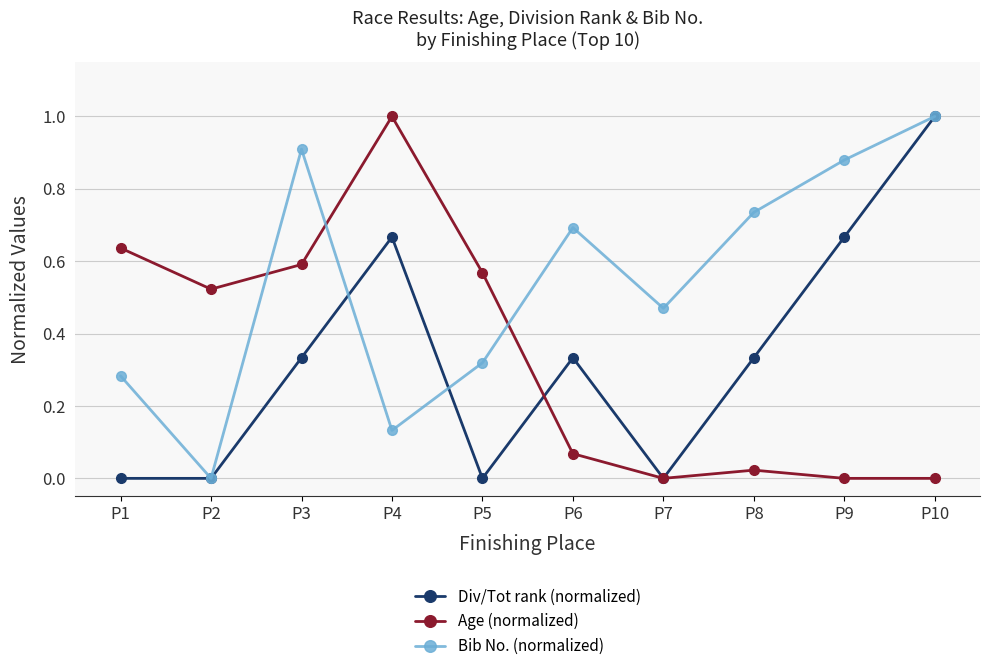

List the labels in order of Bib No. (normalized) value, largest first.

P10, P3, P9, P8, P6, P7, P5, P1, P4, P2